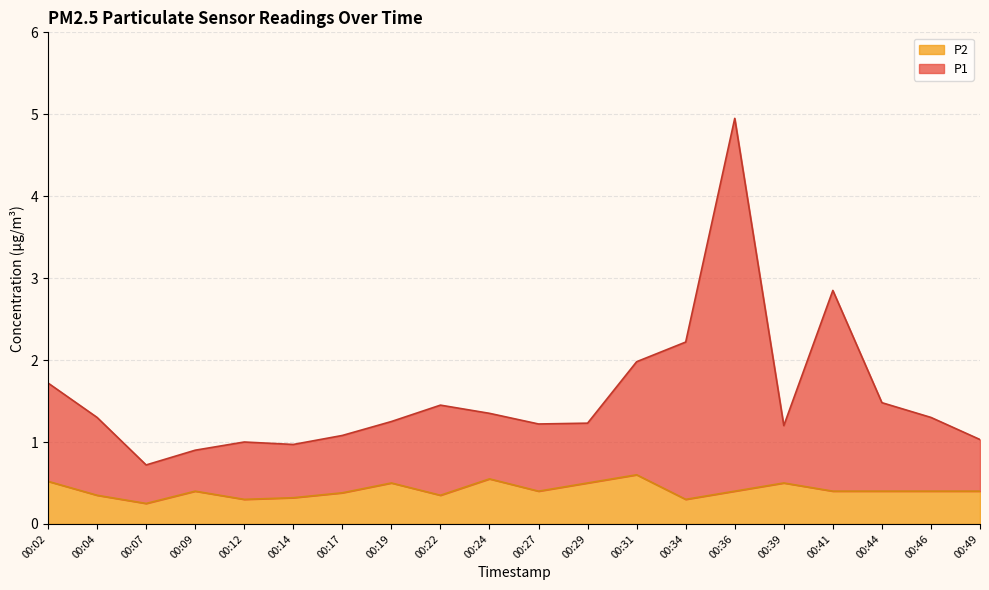

Does the chart have visible grid lines?

Yes